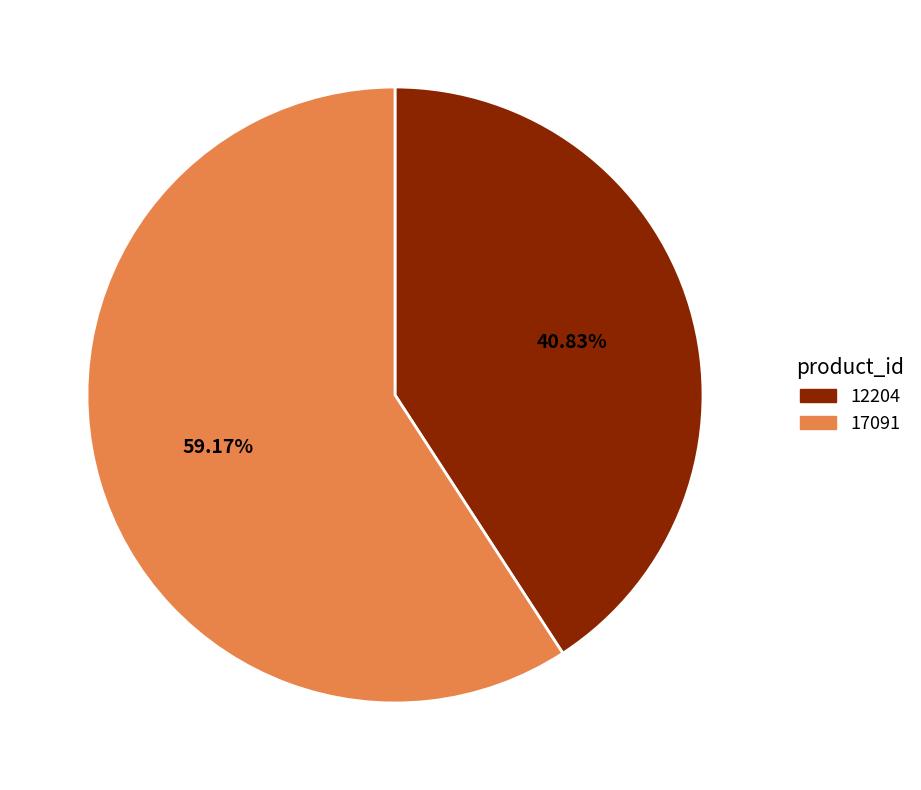

To the nearest percent, what portion does 12204 represent?

41%